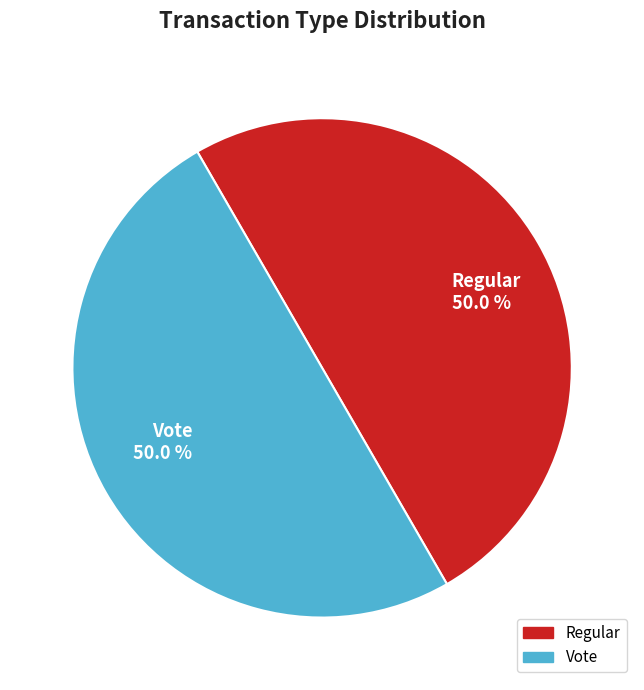

To the nearest percent, what portion does Regular represent?

50%